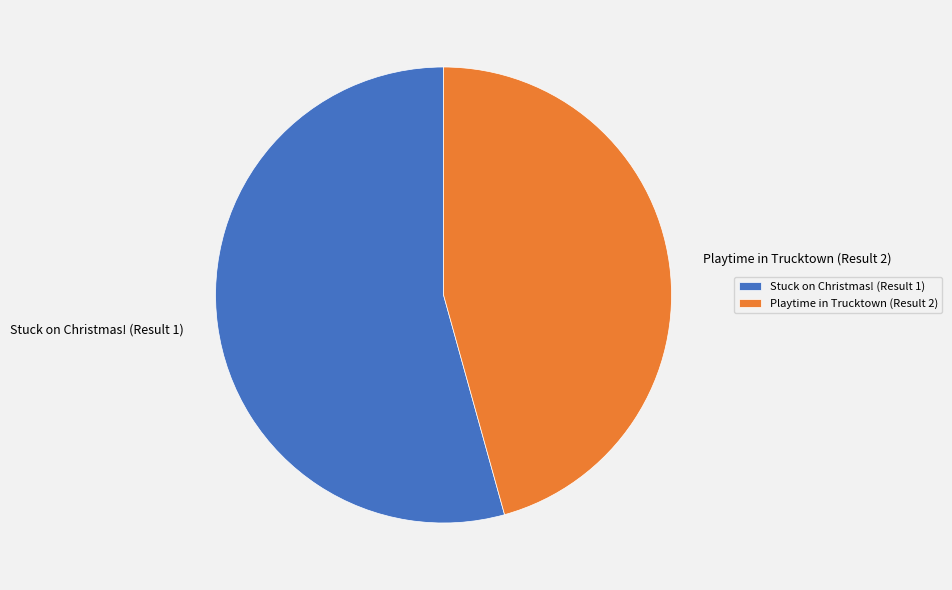

Which slice is the smallest?

Playtime in Trucktown (Result 2)